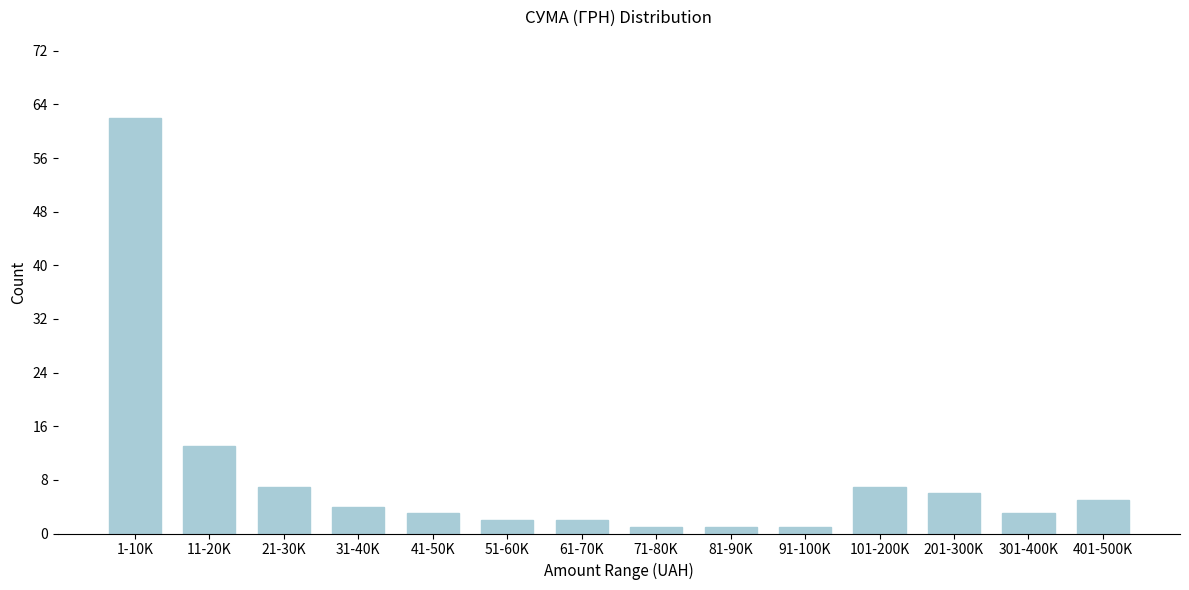

Reading right to left, what are all the values shown in this chart?

401-500K=5	301-400K=3	201-300K=6	101-200K=7	91-100K=1	81-90K=1	71-80K=1	61-70K=2	51-60K=2	41-50K=3	31-40K=4	21-30K=7	11-20K=13	1-10K=62